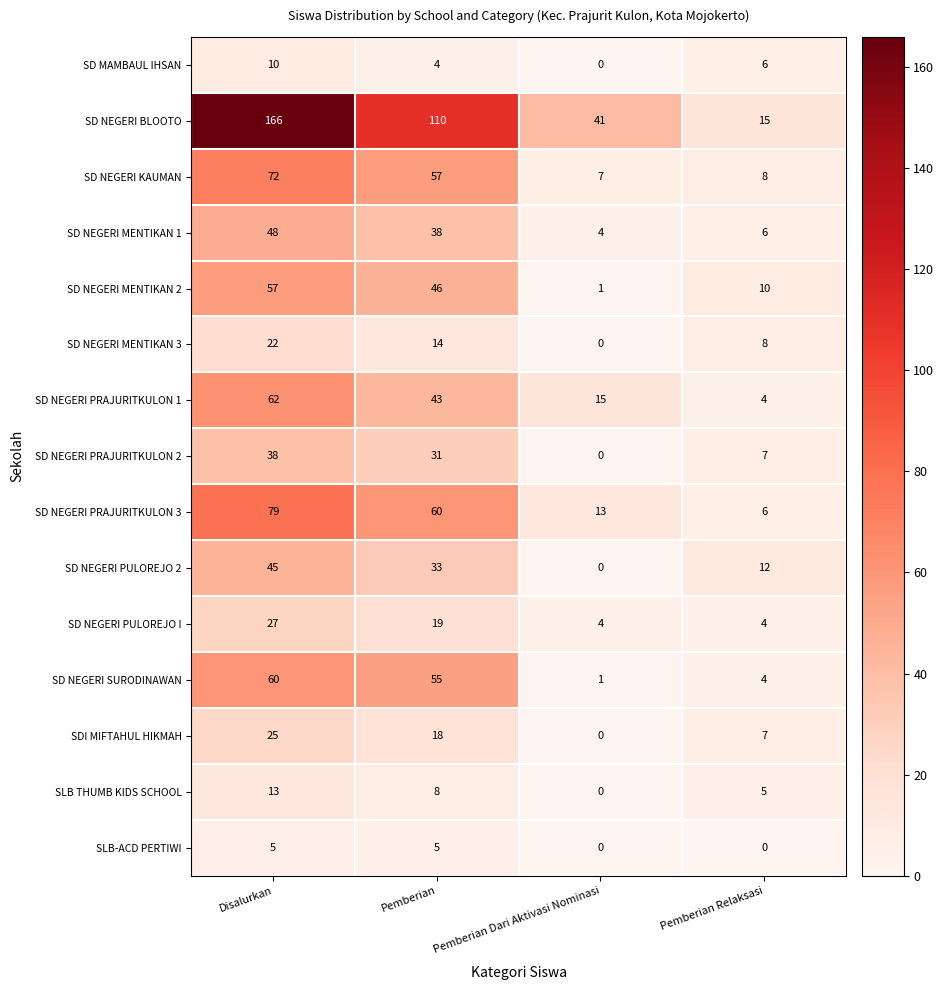

The SD NEGERI PRAJURITKULON 3 series shows 13 at Pemberian Dari Aktivasi Nominasi. True or false?

True